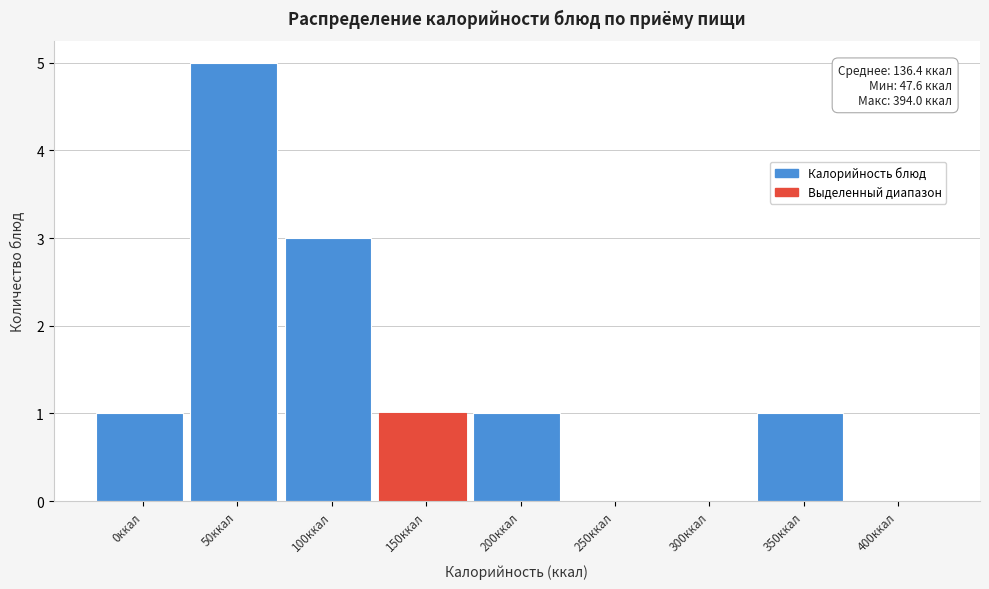

Reading right to left, list all the values displayed in this chart.

400ккал=0	350ккал=1	300ккал=0	250ккал=0	200ккал=1	150ккал=1	100ккал=3	50ккал=5	0ккал=1